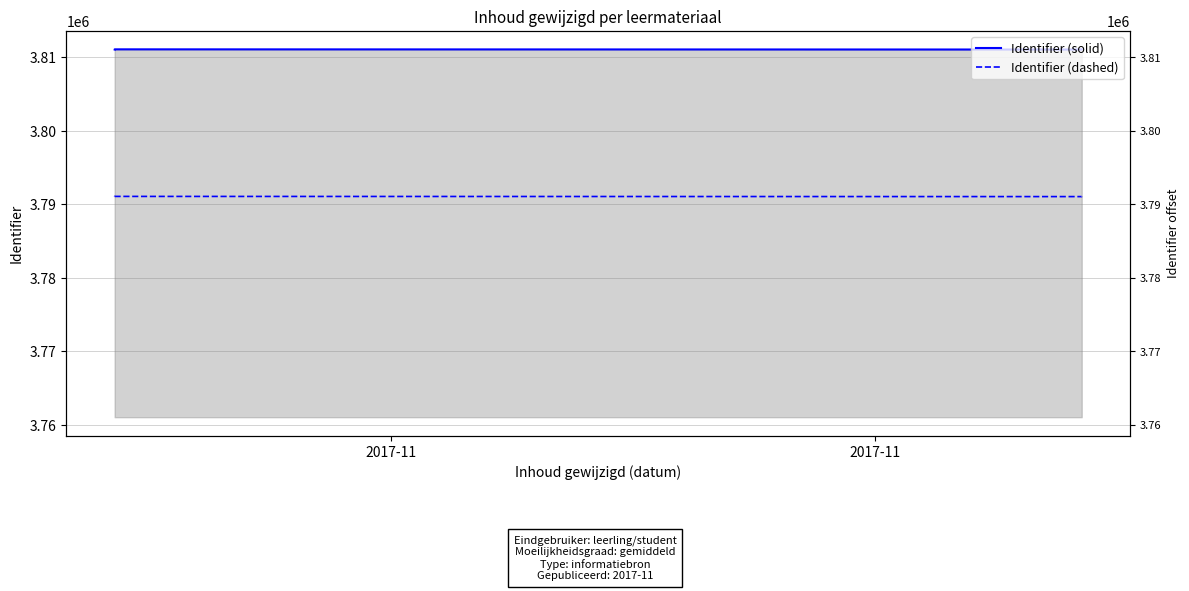

In Identifier (dashed), how many points are higher than both neighbors (excluding endpoints)?

1